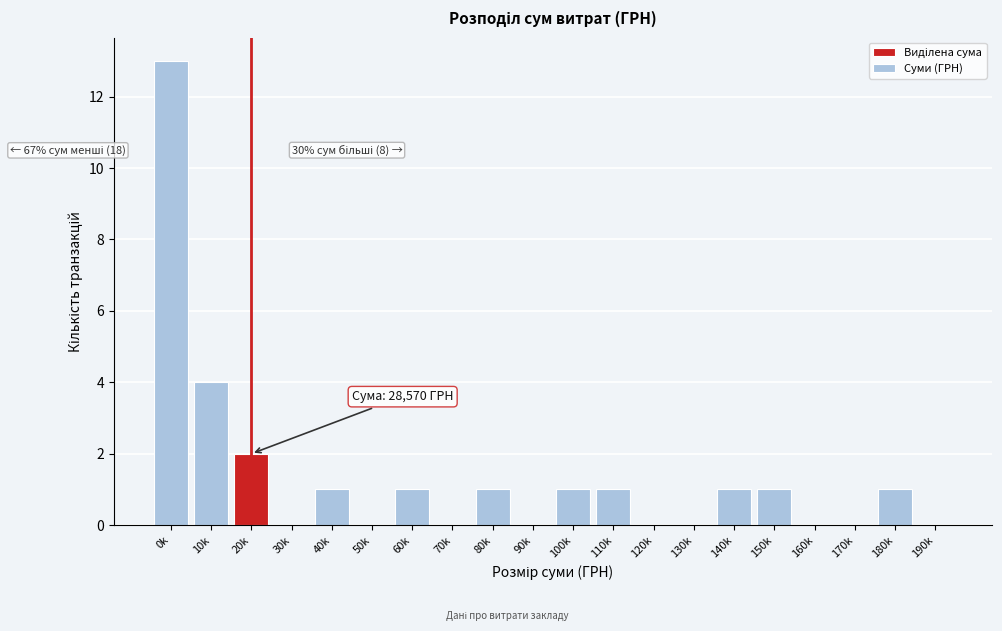

Reading right to left, transcribe all the data shown in this chart.

190k=0	180k=1	170k=0	160k=0	150k=1	140k=1	130k=0	120k=0	110k=1	100k=1	90k=0	80k=1	70k=0	60k=1	50k=0	40k=1	30k=0	20k=2	10k=4	0k=13